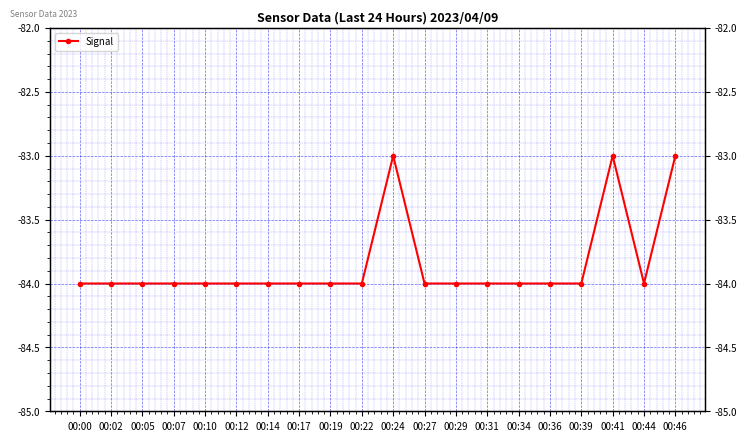

What is the difference between the second highest and second lowest values?

1